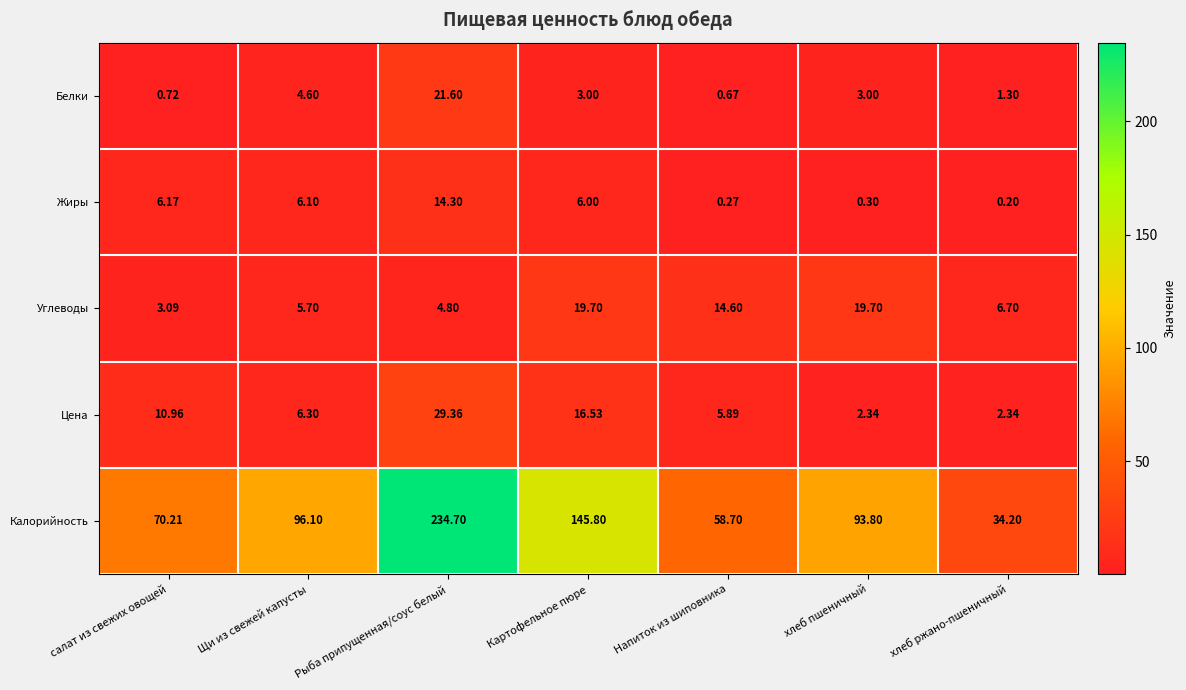

Rank the series by their maximum value, from lowest to highest.

Жиры, Углеводы, Белки, Цена, Калорийность